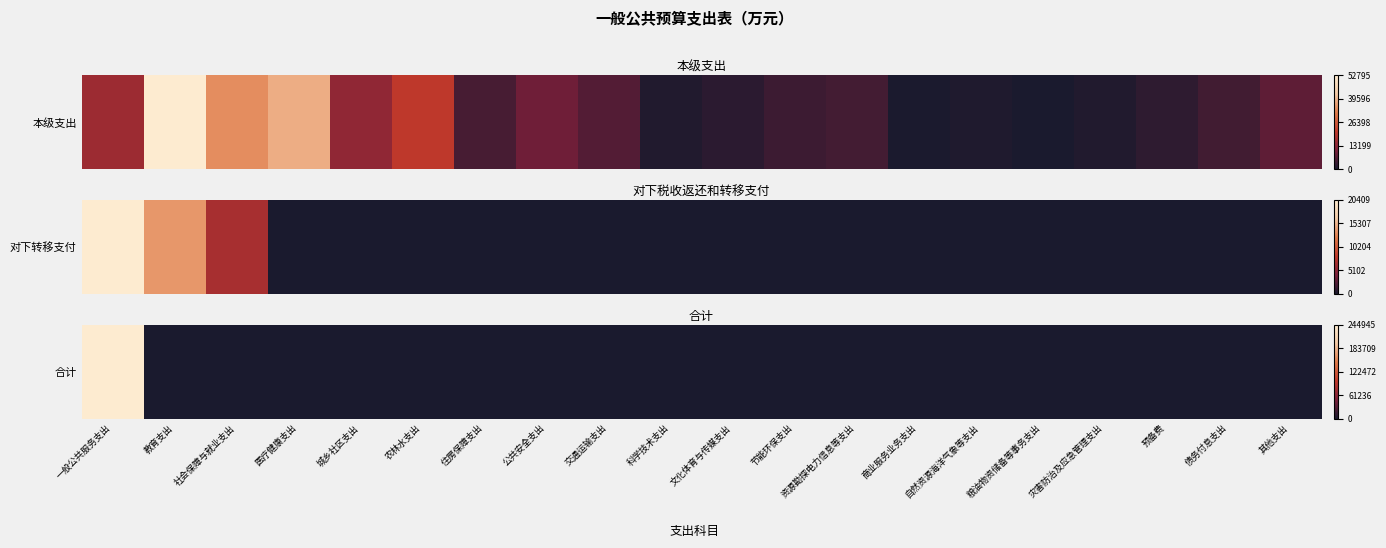

The chart shows a value of 0 at 城乡社区支出. True or false?

True